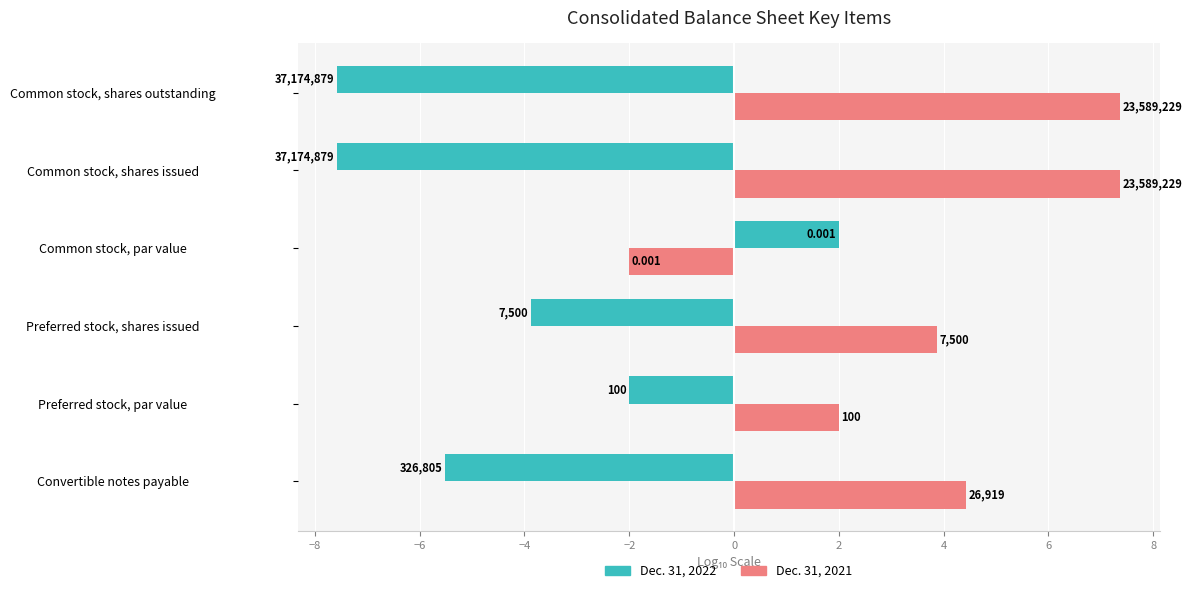

Reading right to left, what are all the values shown in this chart?

Dec. 31, 2022: -7.6	-7.6	2.0	-3.9	-2.0	-5.5
Dec. 31, 2021: 7.4	7.4	-2.0	3.9	2.0	4.4